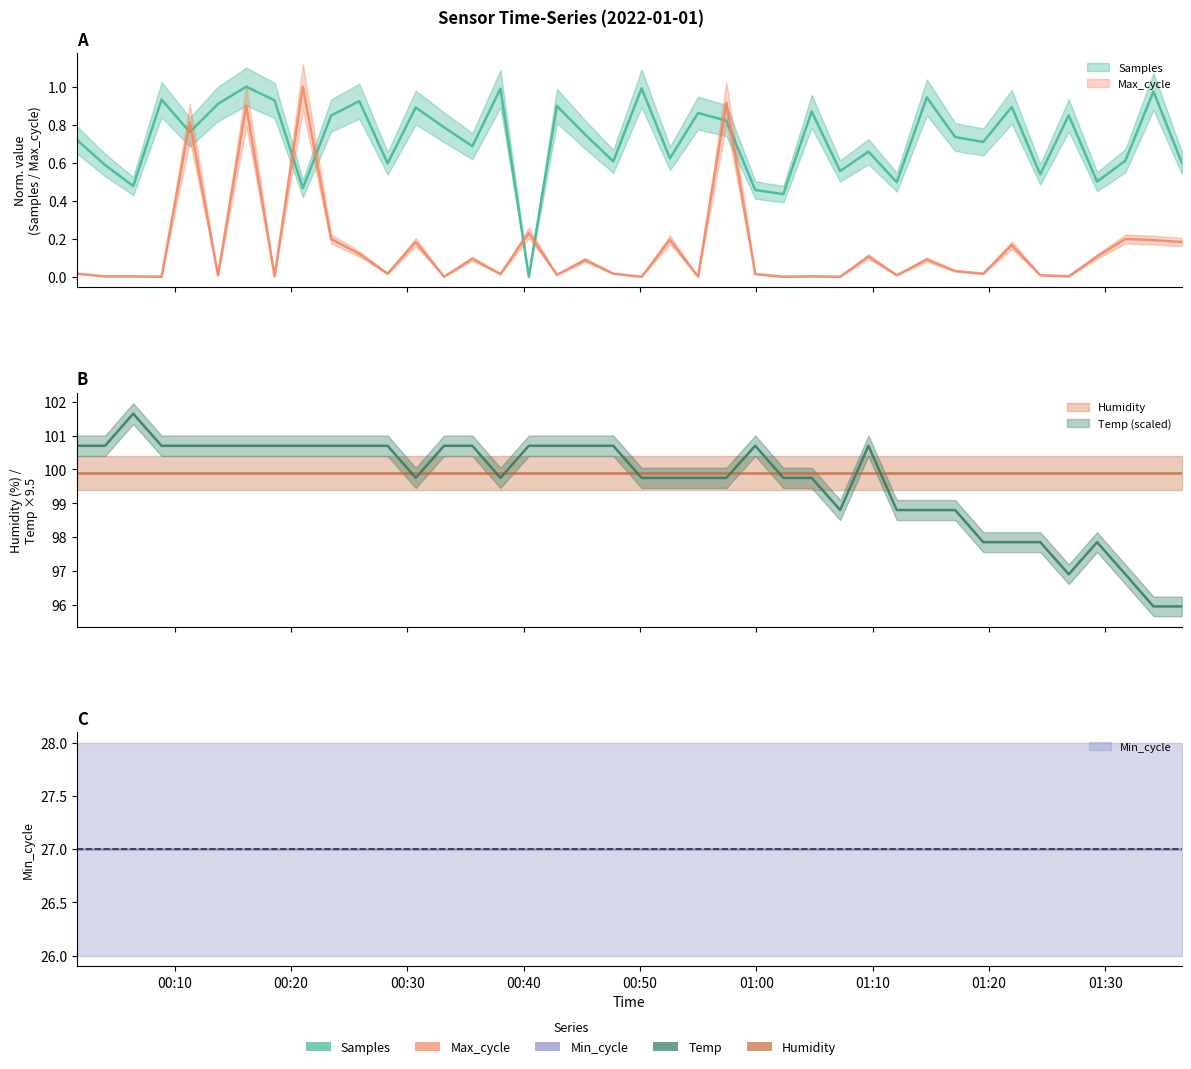

True or false: Temp and Samples intersect in this chart.

False